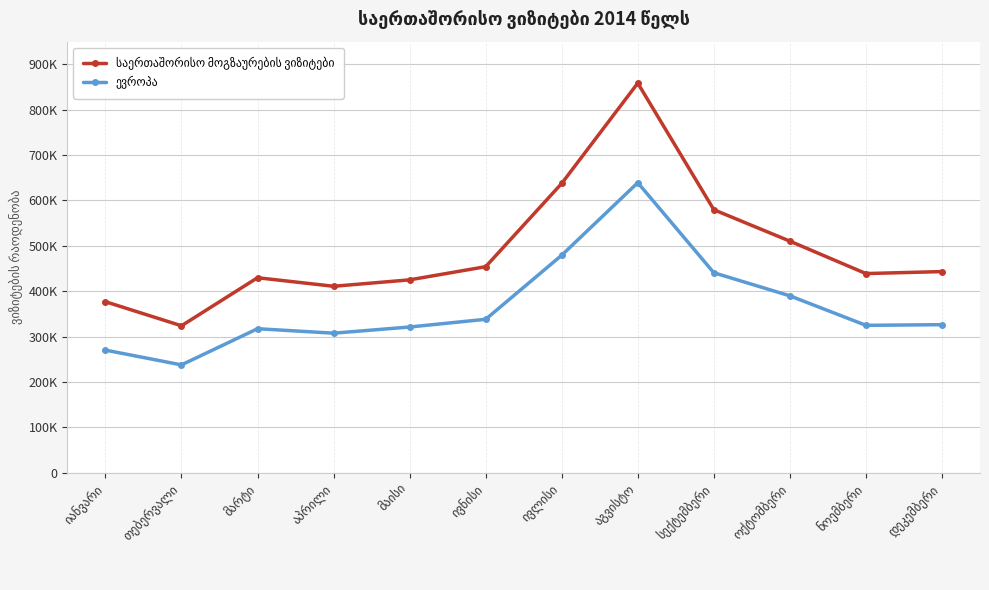

What is the difference between the highest and lowest values at მაისი?

103912